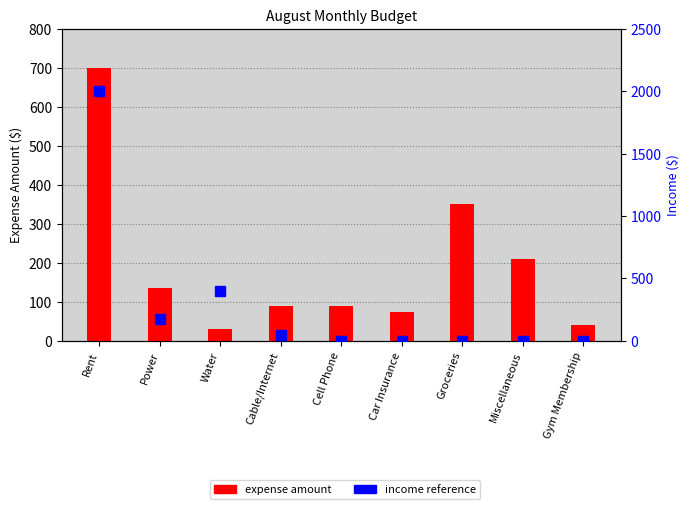

Reading right to left, transcribe all the data shown in this chart.

expense amount: 40	210	350	75	90	90	30	135	700
income reference: 0	0	0	0	0	50	400	175	2000